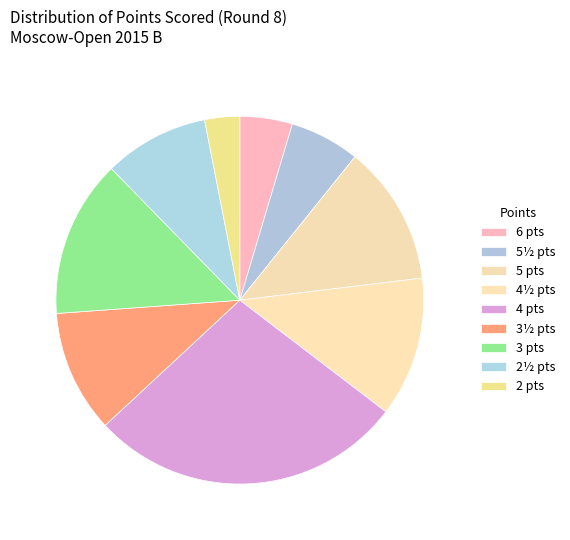

Count the number of slices in the pie.

9